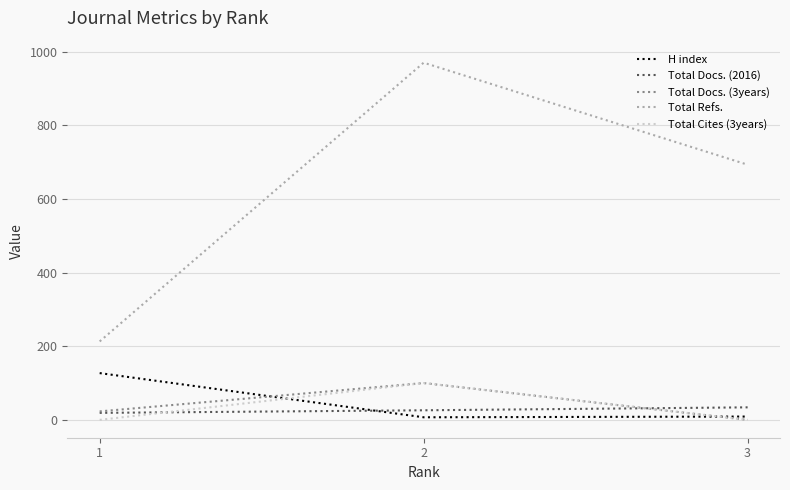

Which series has the largest range (max minus min)?

Total Refs.